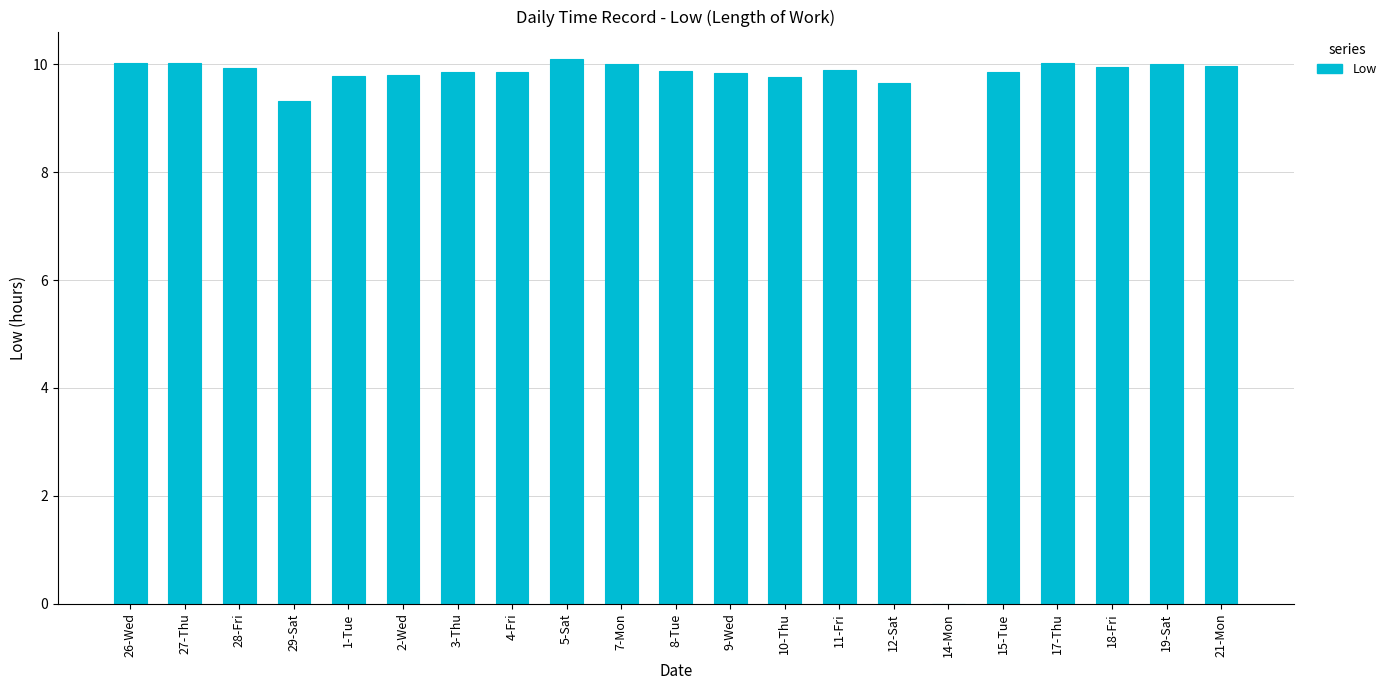

What is the sum of all values?

197.5